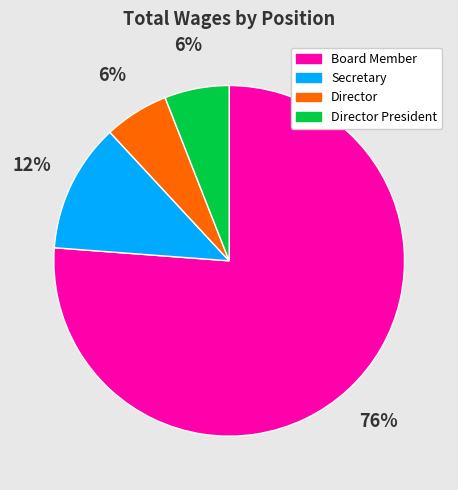

Is there any slice that represents more than half of the pie?

Yes